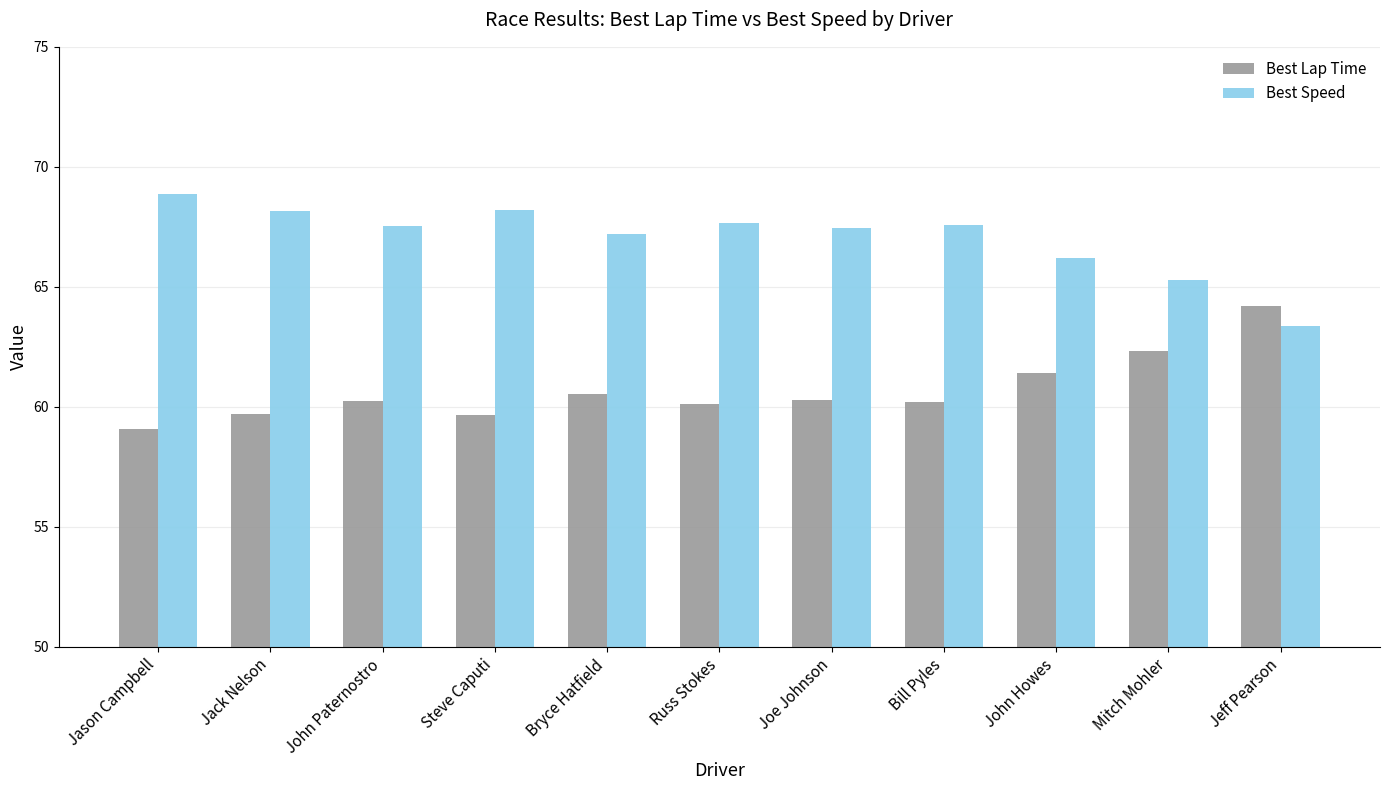

What is the sum of all Best Speed values?

737.5